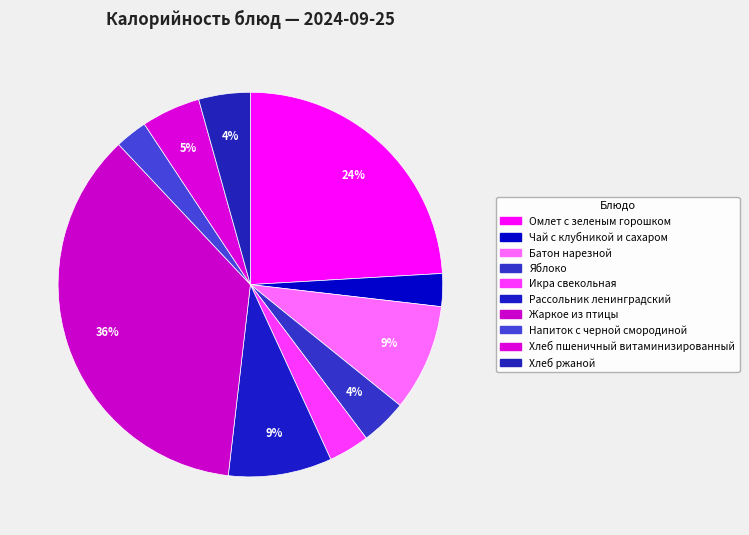

How many slices are in this pie chart?

10